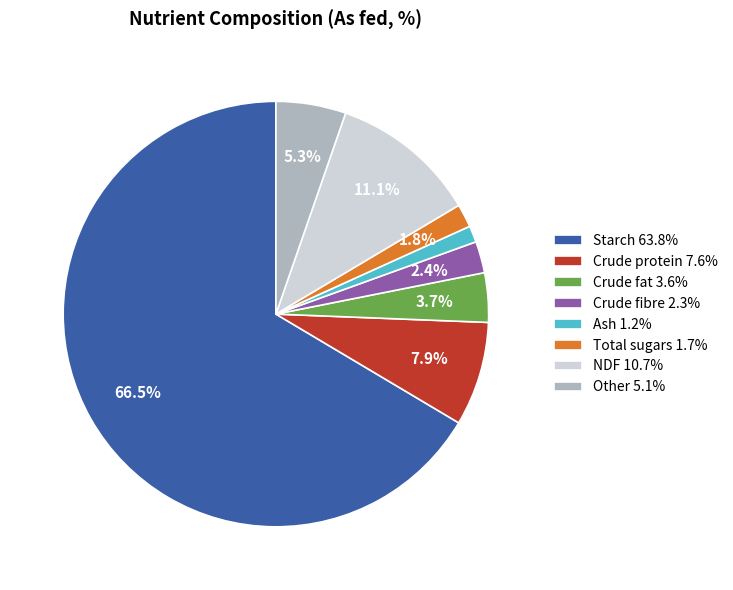

Is the sum of Crude fibre and Crude protein greater than half?

No